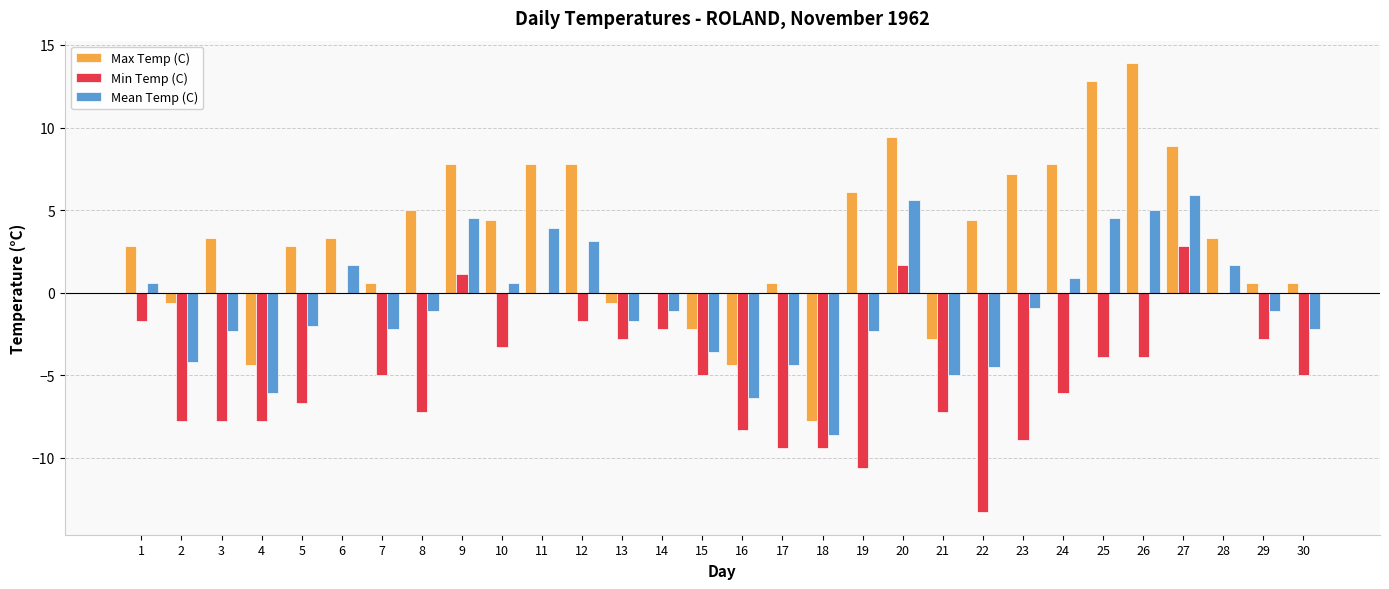

Between 15 and 29, which series saw the biggest shift?

Max Temp (C)